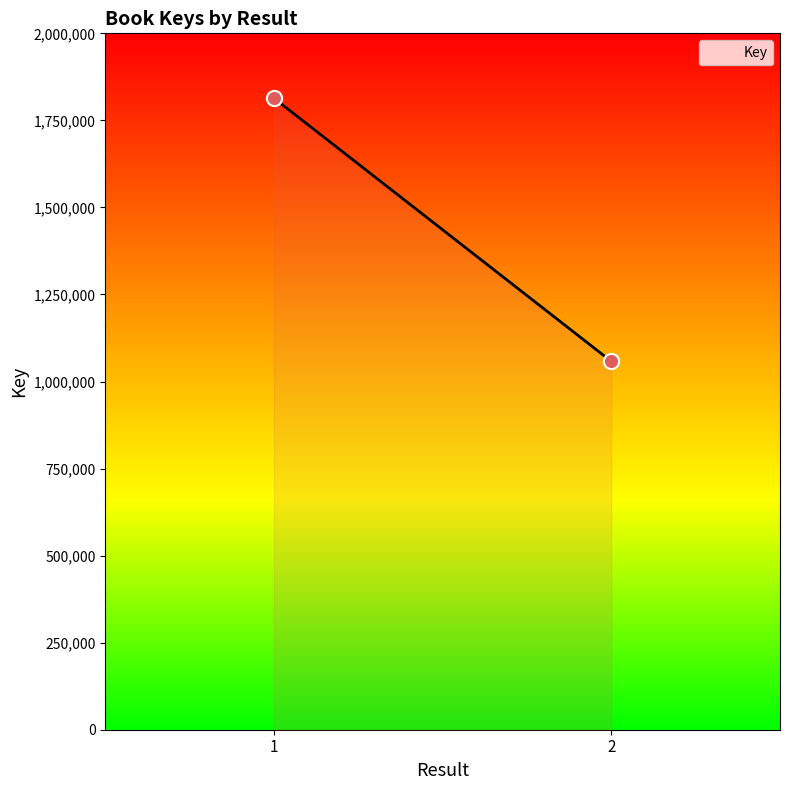

What is the range of Y values (max minus min)?

755934